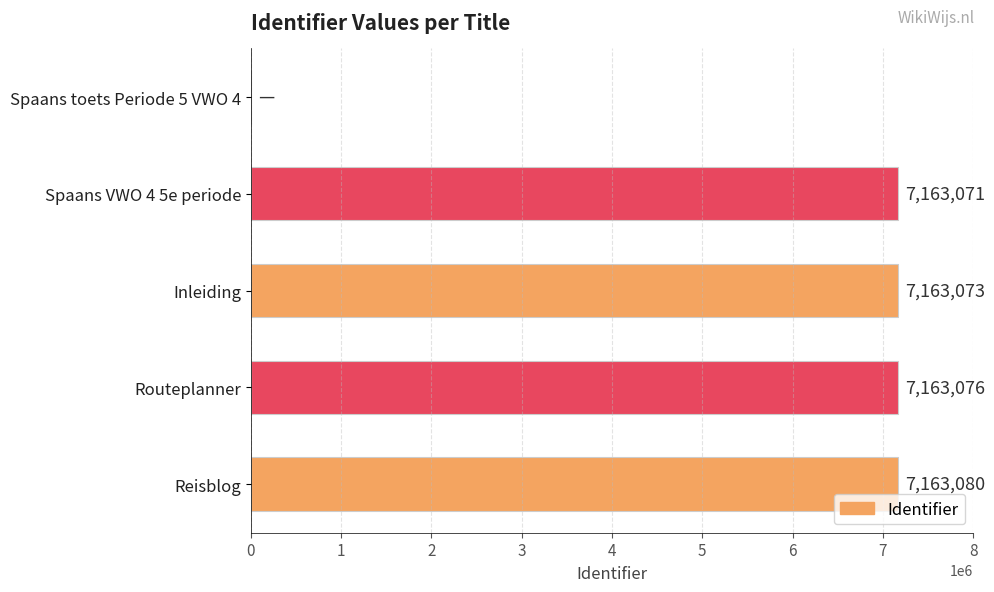

What is the average value?

5730460